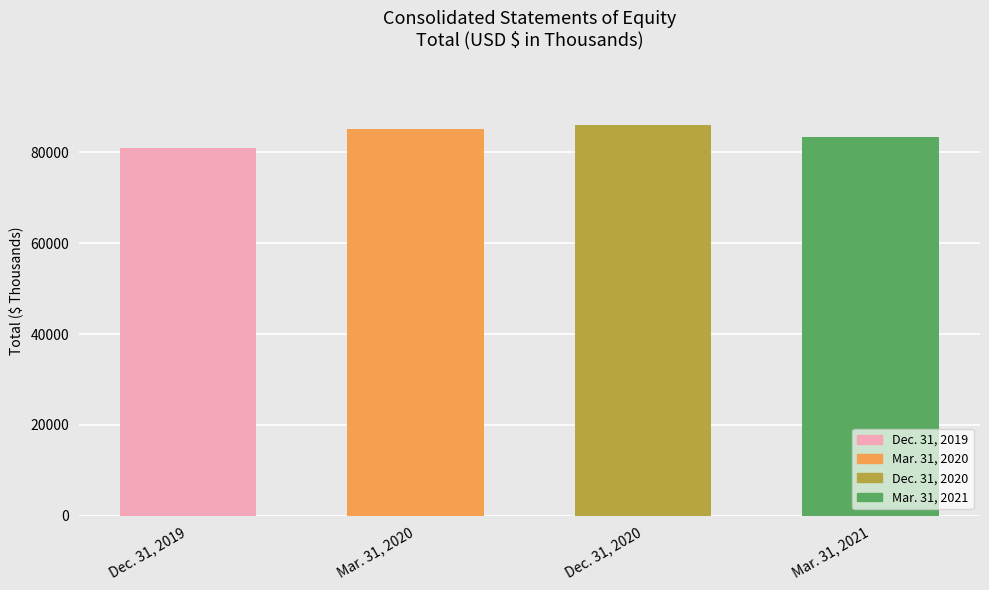

What is the change in value from Dec. 31, 2019 to Mar. 31, 2020?

+4279